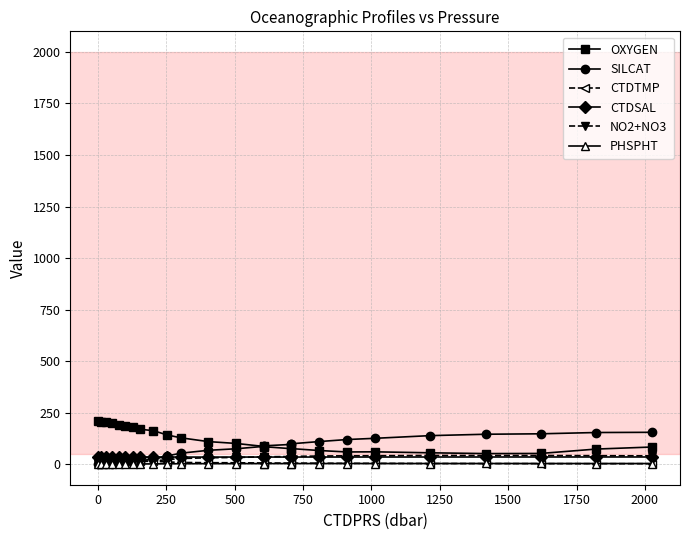

At how many categories does at least one series exceed 148?

11